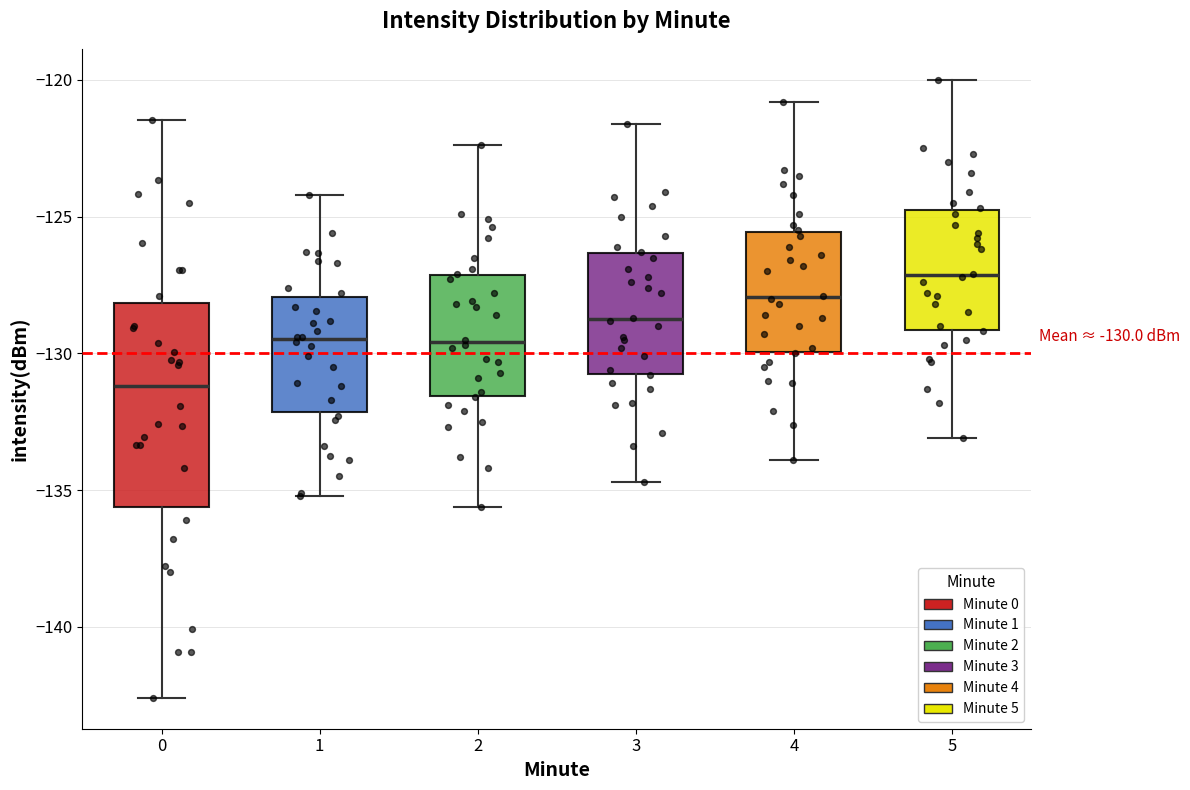

Which box has the highest median line?

5